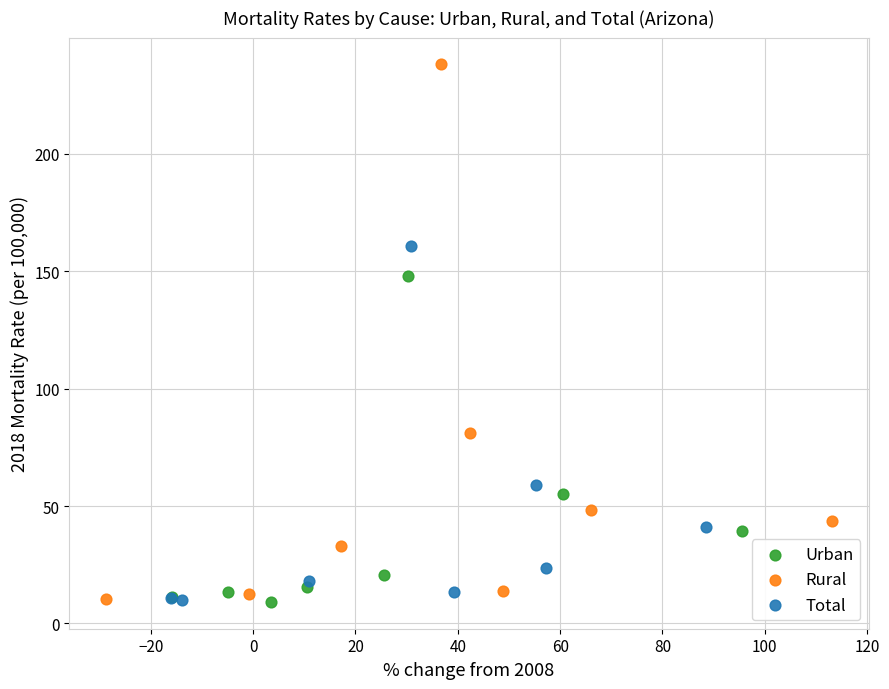

What are all the series names shown in the legend?

Urban, Rural, Total